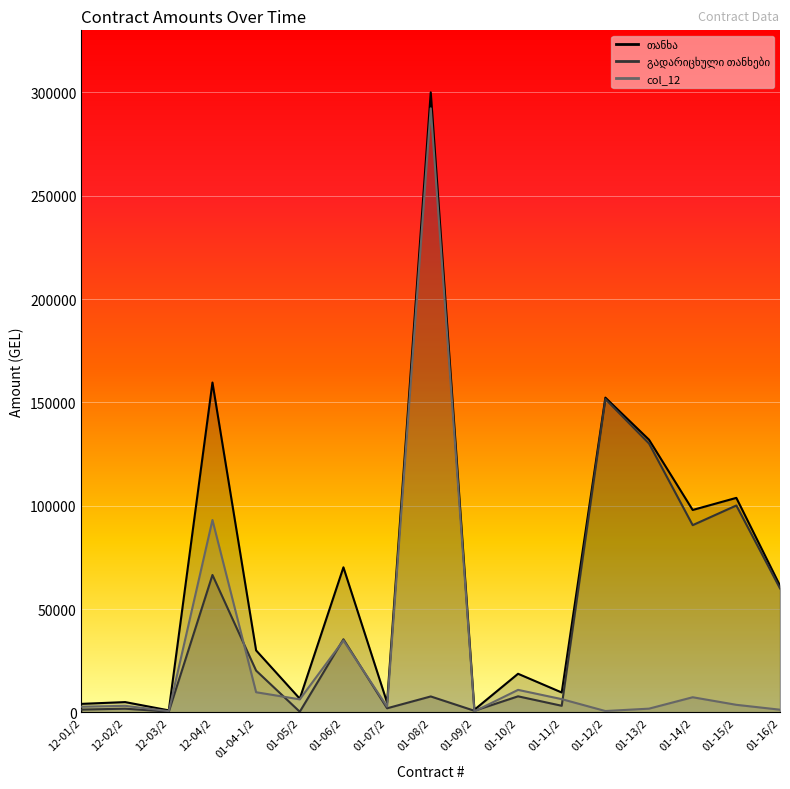

At how many categories does at least one series exceed 127102?

4